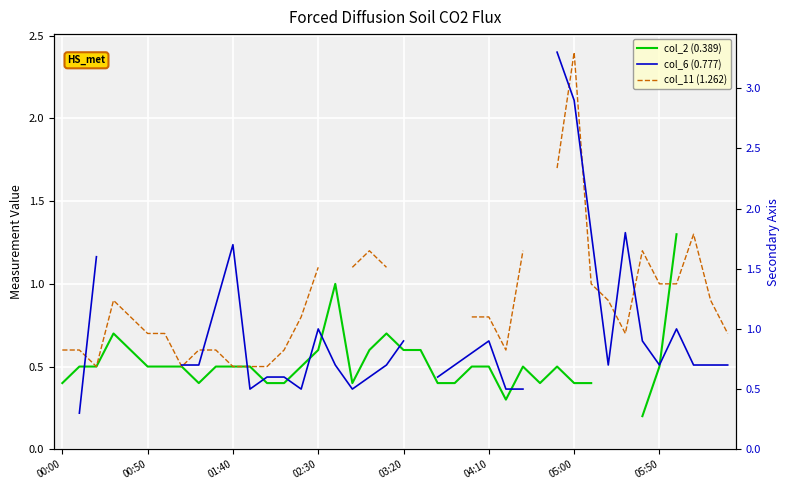

How many col_2 (0.389) values are between 0 and 1?

34